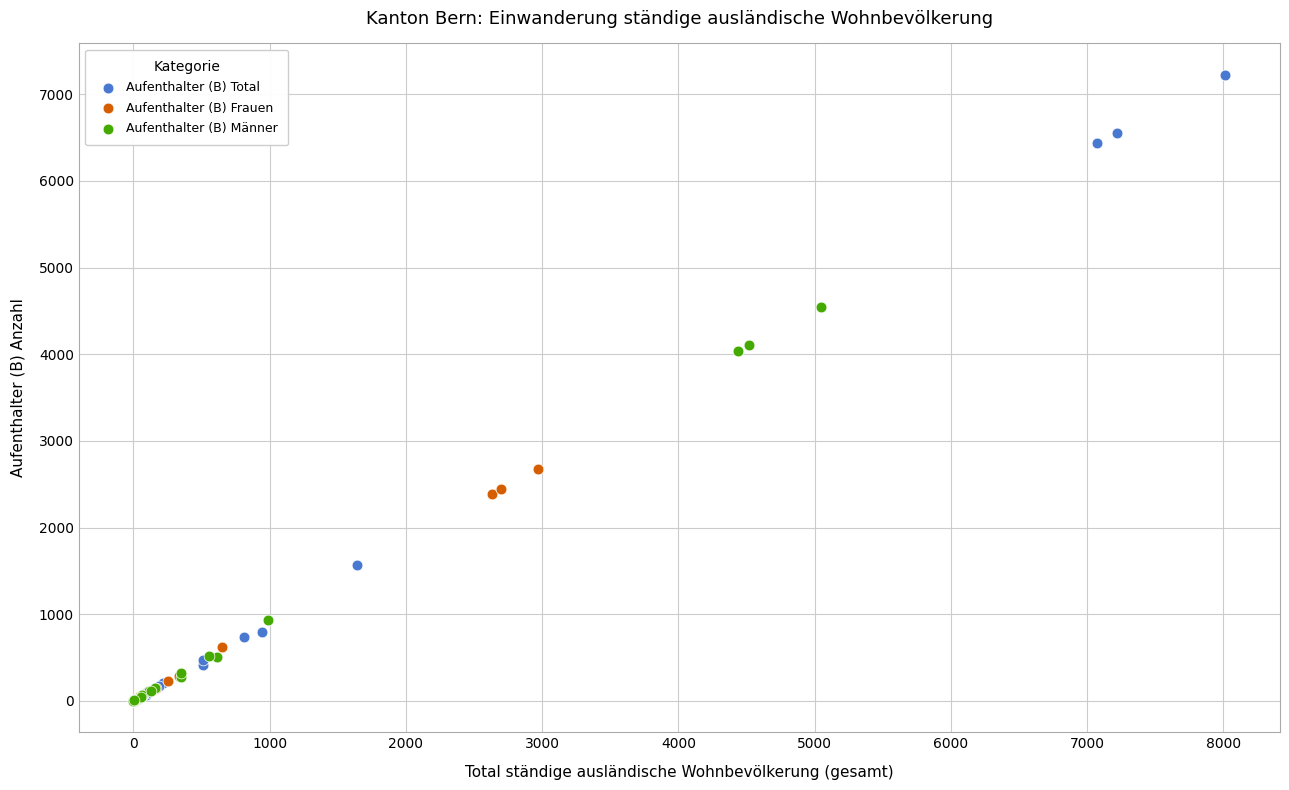

Which series has the widest spread of Y values?

Aufenthalter (B) Total